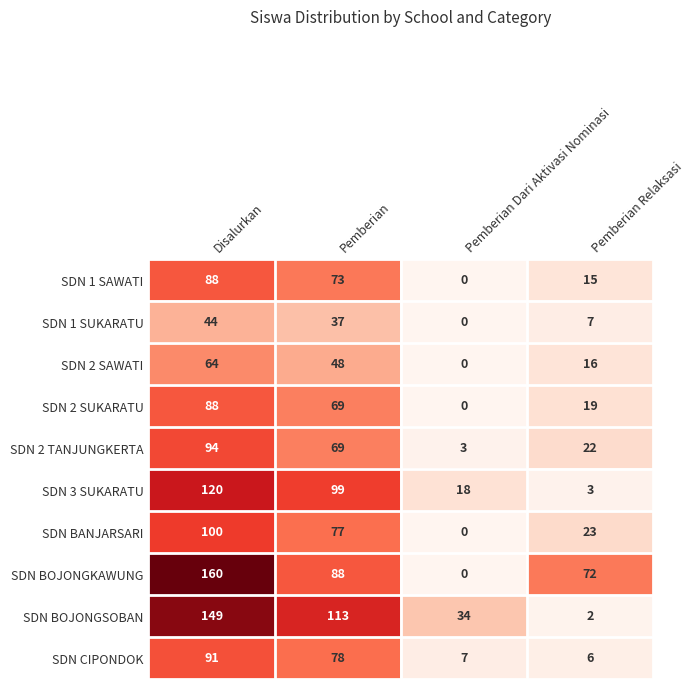

What is the total value across all series at Pemberian Dari Aktivasi Nominasi?

62